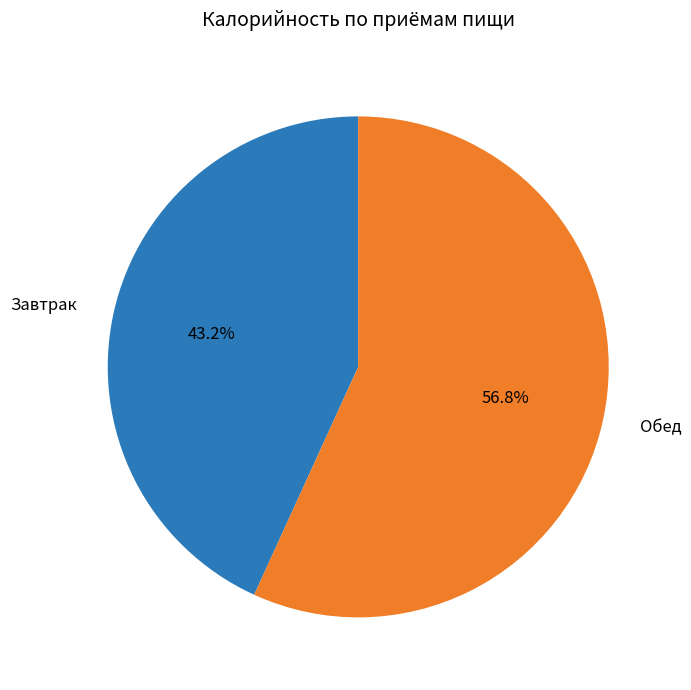

Does Обед account for over 50% of the chart?

Yes